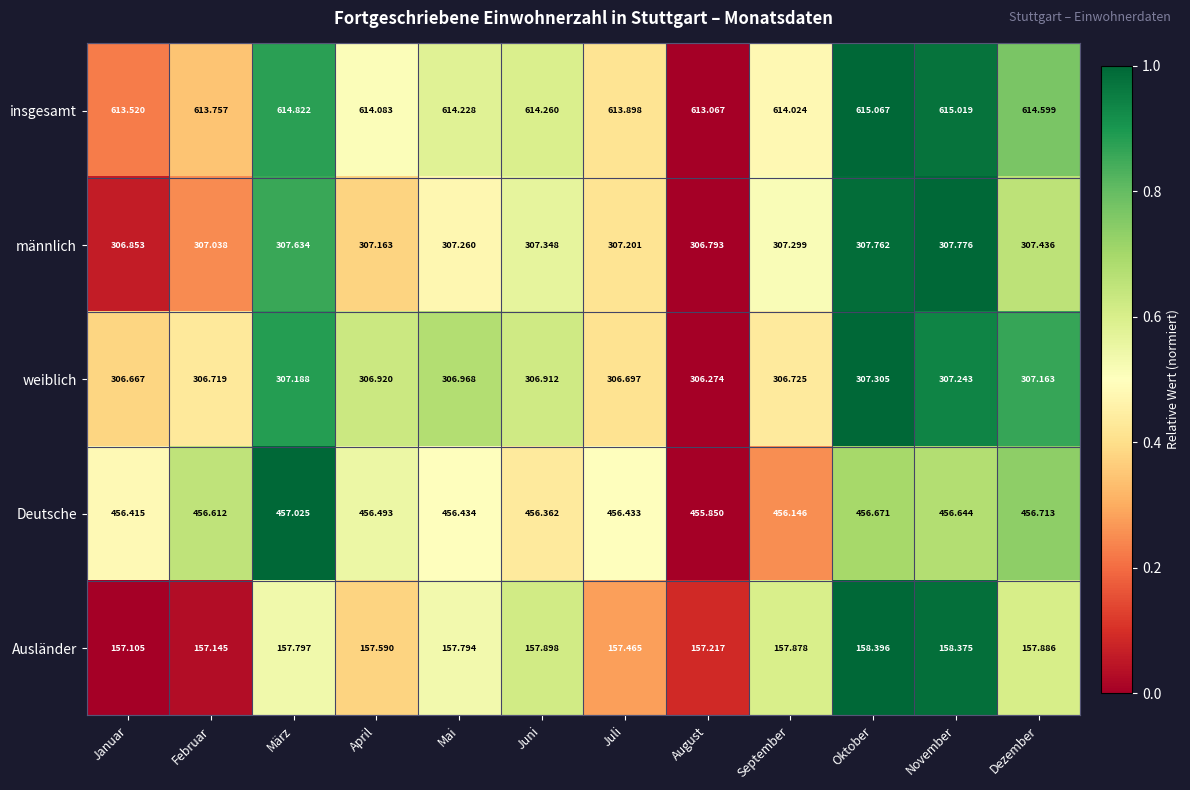

Which label corresponds to the smallest value in the chart?

Januar